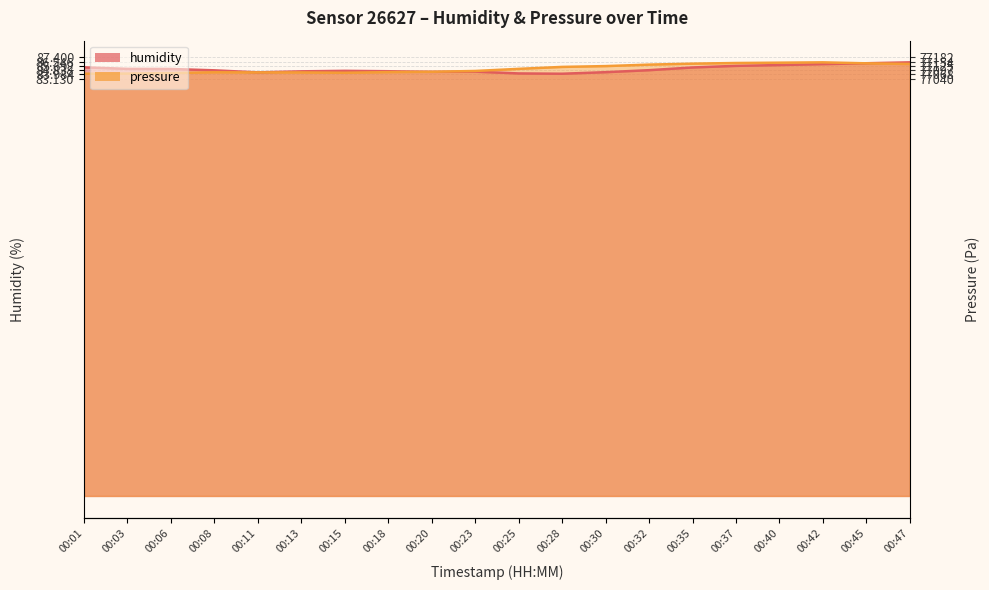

What is the average value of the humidity series?

85.1